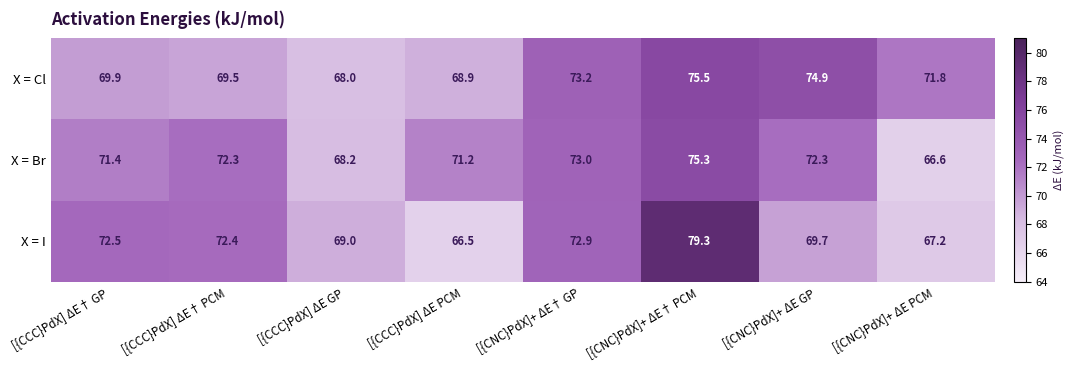

Reading right to left, transcribe all the data shown in this chart.

X = Cl: [{CNC}PdX]+ ΔE PCM=71.8	[{CNC}PdX]+ ΔE GP=74.9	[{CNC}PdX]+ ΔE† PCM=75.5	[{CNC}PdX]+ ΔE† GP=73.2	[{CCC}PdX] ΔE PCM=68.9	[{CCC}PdX] ΔE GP=68.0	[{CCC}PdX] ΔE† PCM=69.5	[{CCC}PdX] ΔE† GP=69.9
X = Br: [{CNC}PdX]+ ΔE PCM=66.6	[{CNC}PdX]+ ΔE GP=72.3	[{CNC}PdX]+ ΔE† PCM=75.3	[{CNC}PdX]+ ΔE† GP=73.0	[{CCC}PdX] ΔE PCM=71.2	[{CCC}PdX] ΔE GP=68.2	[{CCC}PdX] ΔE† PCM=72.3	[{CCC}PdX] ΔE† GP=71.4
X = I: [{CNC}PdX]+ ΔE PCM=67.2	[{CNC}PdX]+ ΔE GP=69.7	[{CNC}PdX]+ ΔE† PCM=79.3	[{CNC}PdX]+ ΔE† GP=72.9	[{CCC}PdX] ΔE PCM=66.5	[{CCC}PdX] ΔE GP=69.0	[{CCC}PdX] ΔE† PCM=72.4	[{CCC}PdX] ΔE† GP=72.5